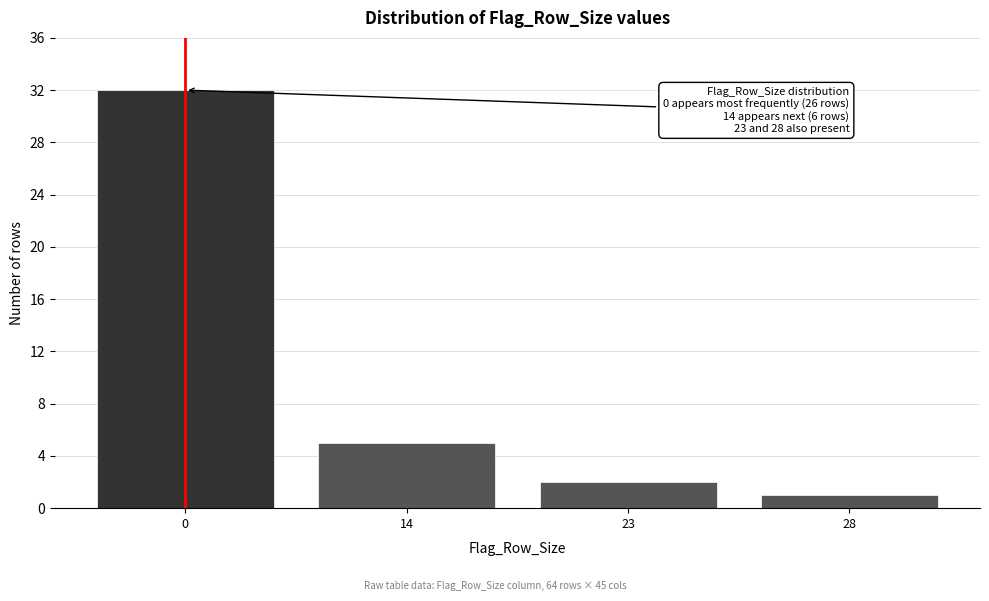

Reading left to right, what are all the values shown in this chart?

0=32	14=5	23=2	28=1